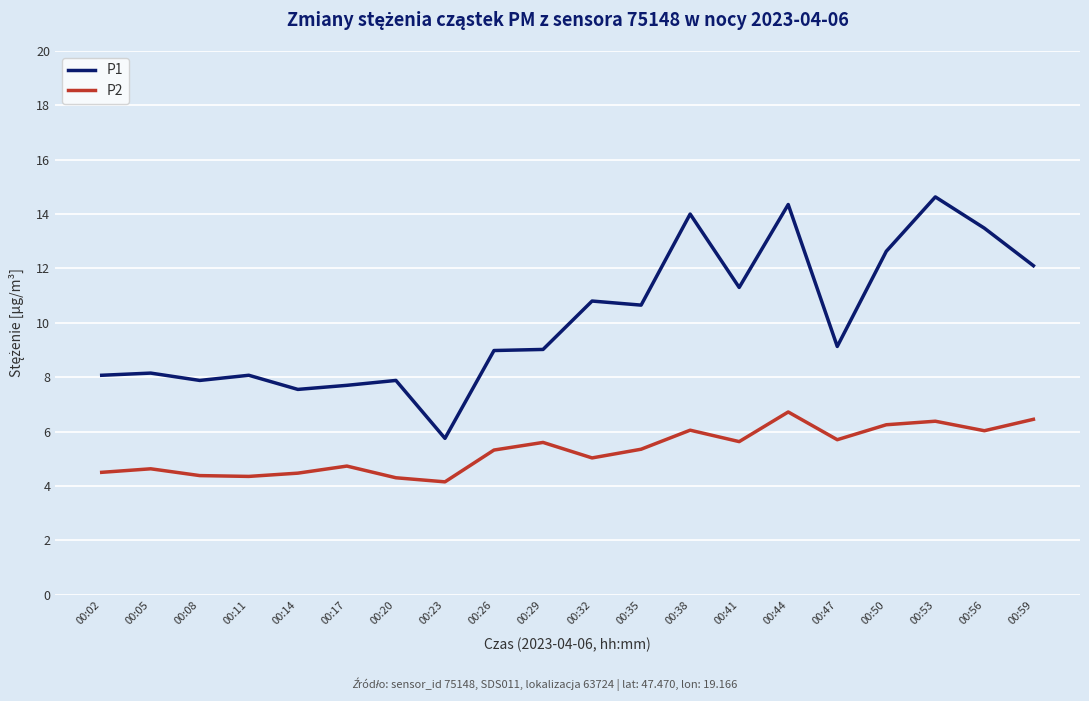

Rank the series by their average value, from lowest to highest.

P2, P1